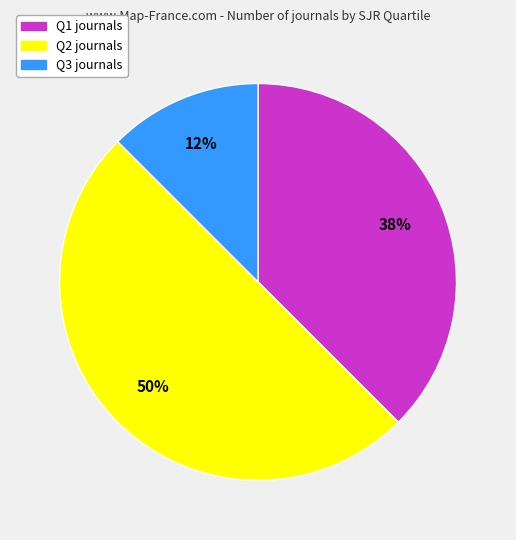

To the nearest percent, what is the combined percentage of Q1 journals and Q3 journals?

50%